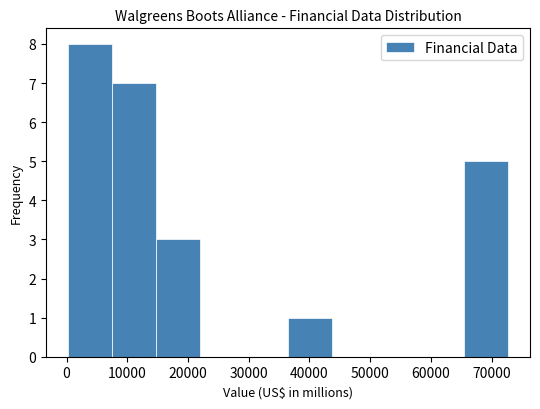

How tall is the bar that spans 7000 to 15000 on the x-axis? Neither the bar edges nor the heights are printed on the chart, so give them approximately, as read against the axes.

7